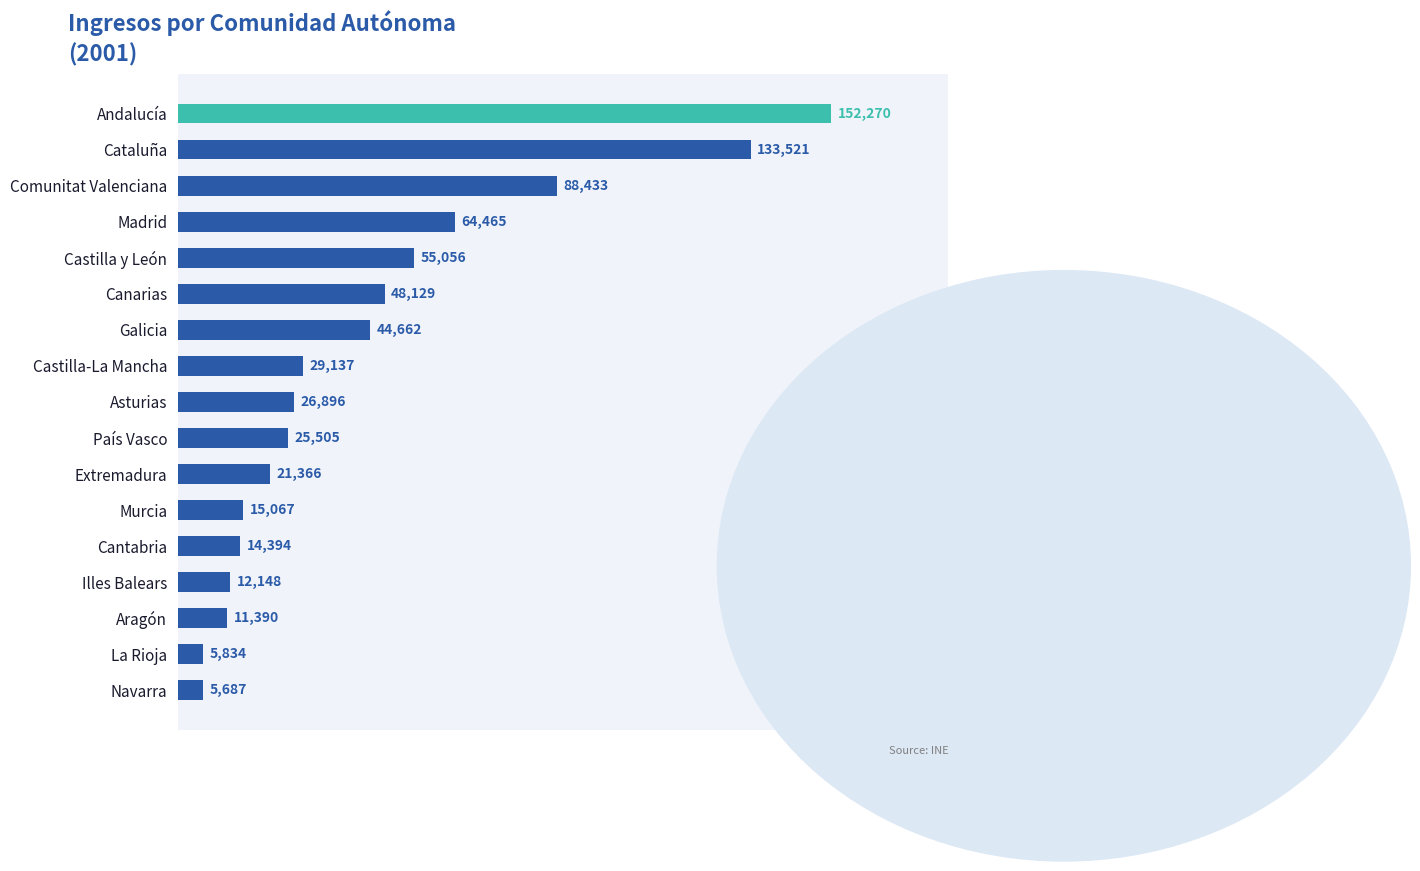

What position from the bottom is Aragón?

3